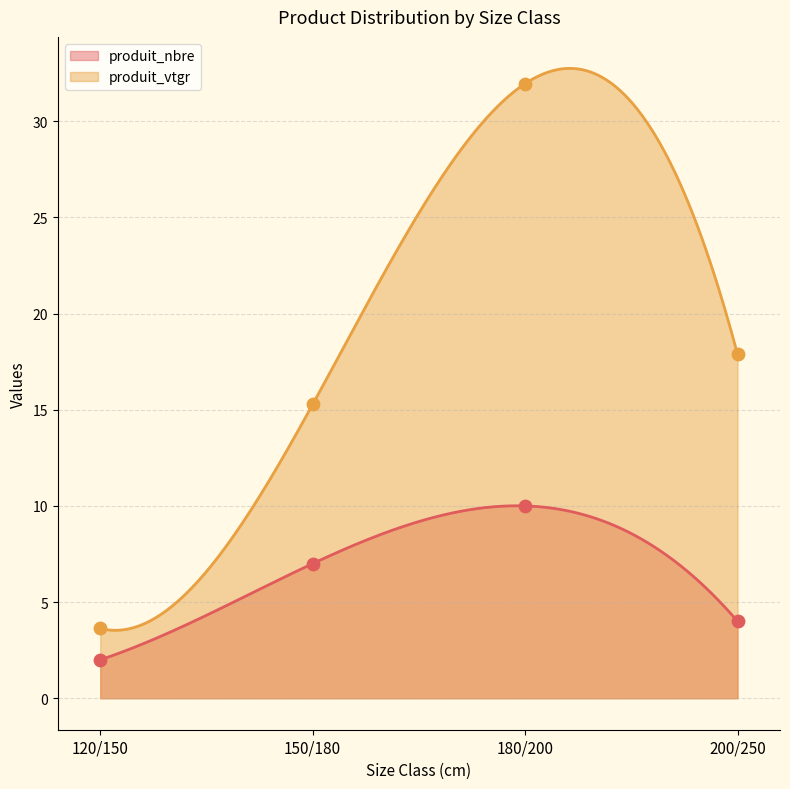

What is the total value across all series at 150/180?

22.3